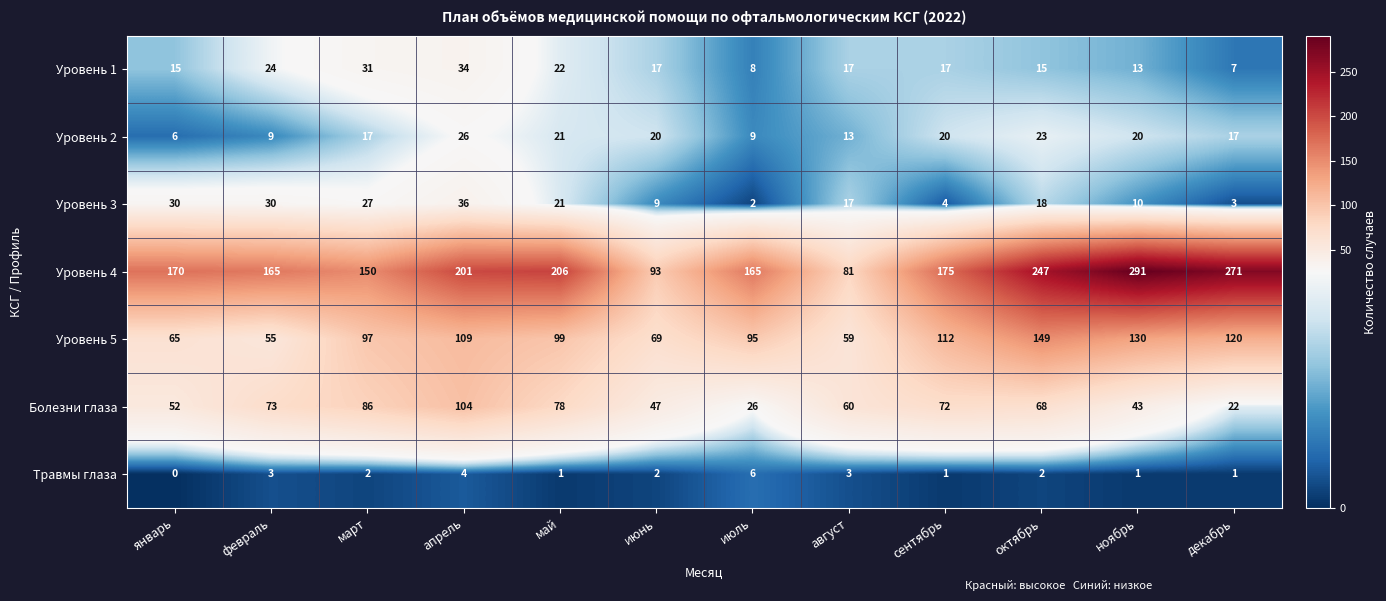

Which series has the largest total across all categories?

Уровень 4